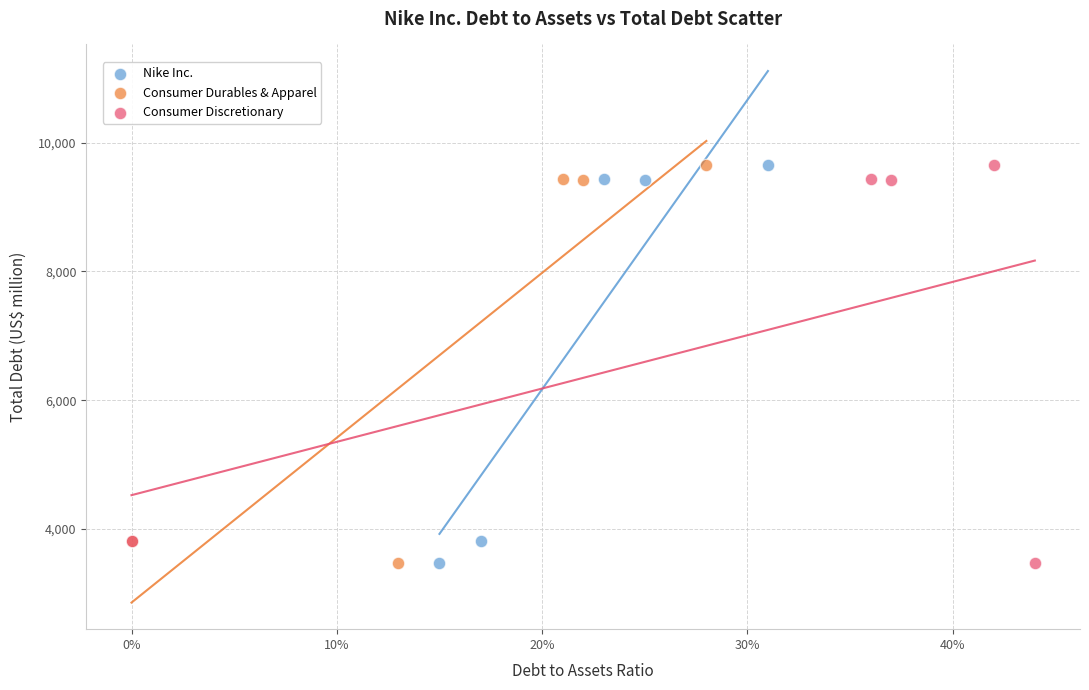

What are all the series names shown in the legend?

Nike Inc., Consumer Durables & Apparel, Consumer Discretionary